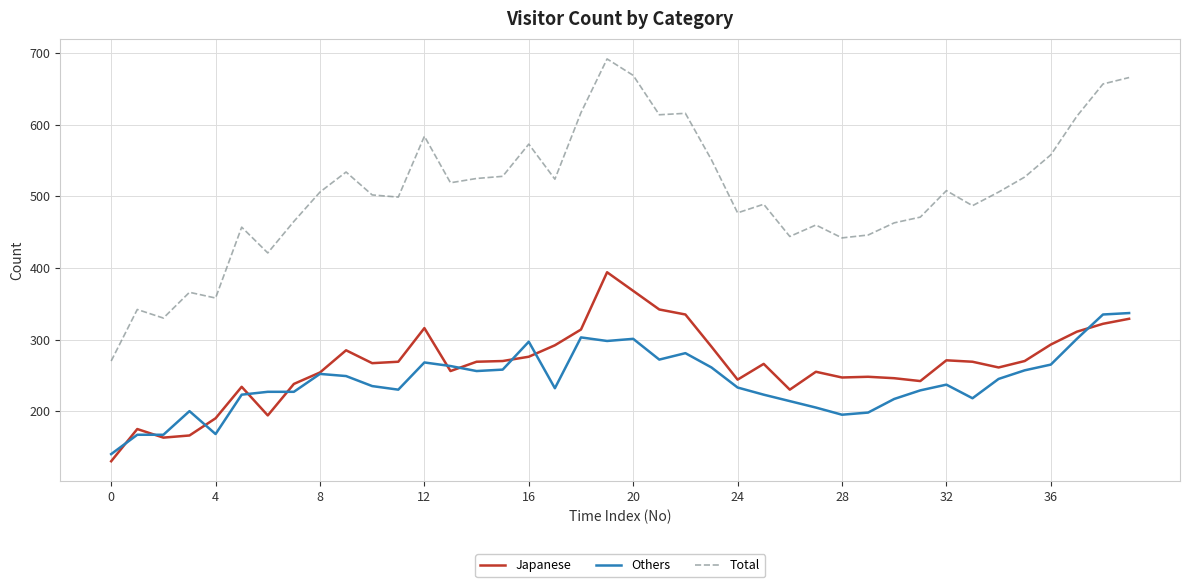

How many distinct data groups are displayed?

3